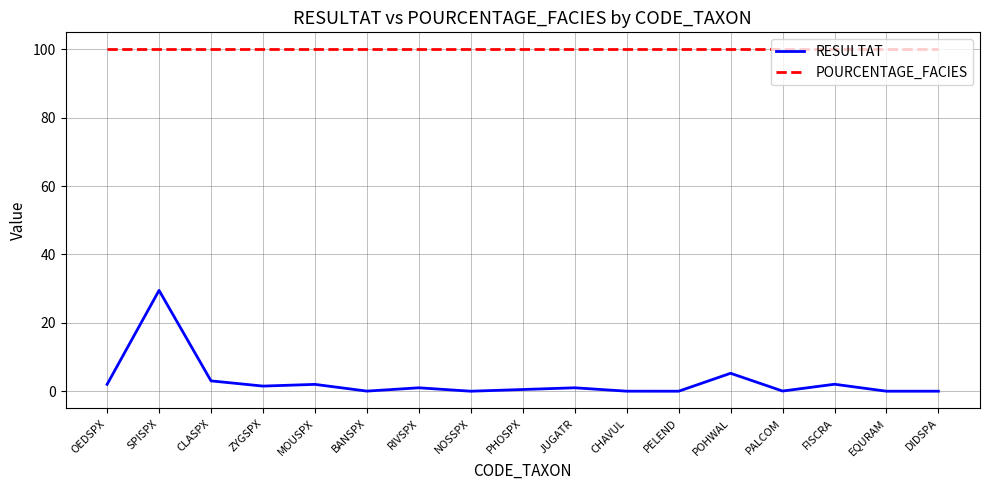

What is the sum of the RESULTAT values at BANSPX and POHWAL?

5.3